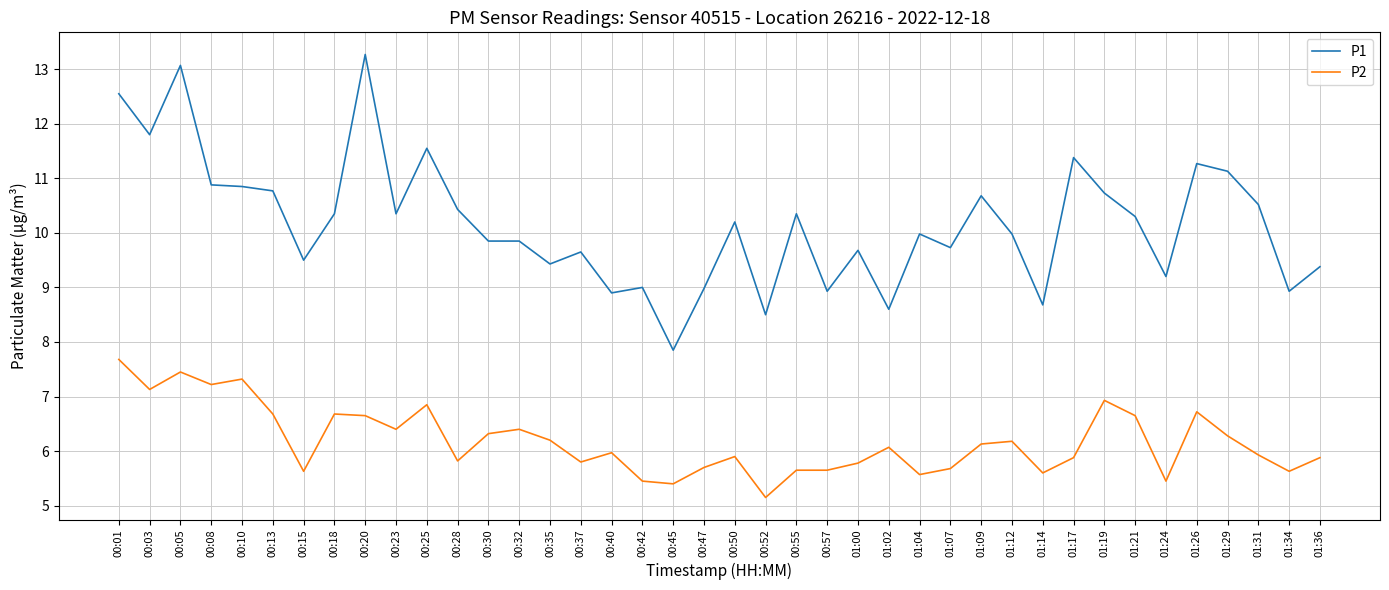

At which label does P1 first exceed 10?

00:01